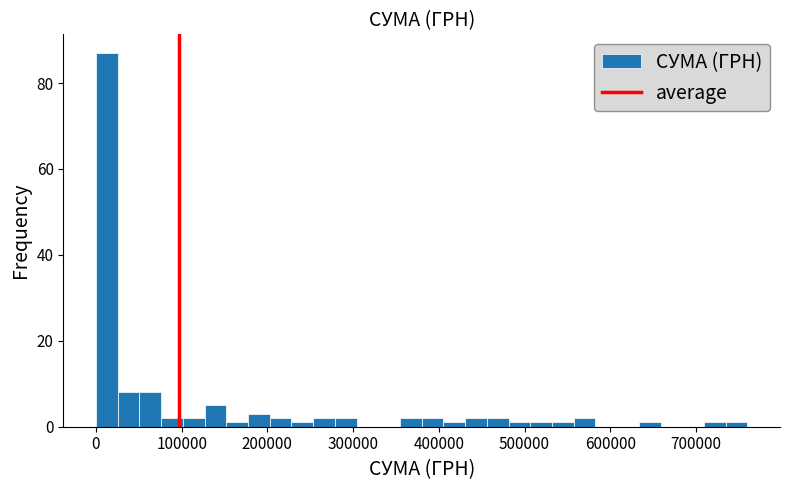

Around what value on the x-axis is the tallest bar? Give the approximate position of its centre, as read against the axis.

10000